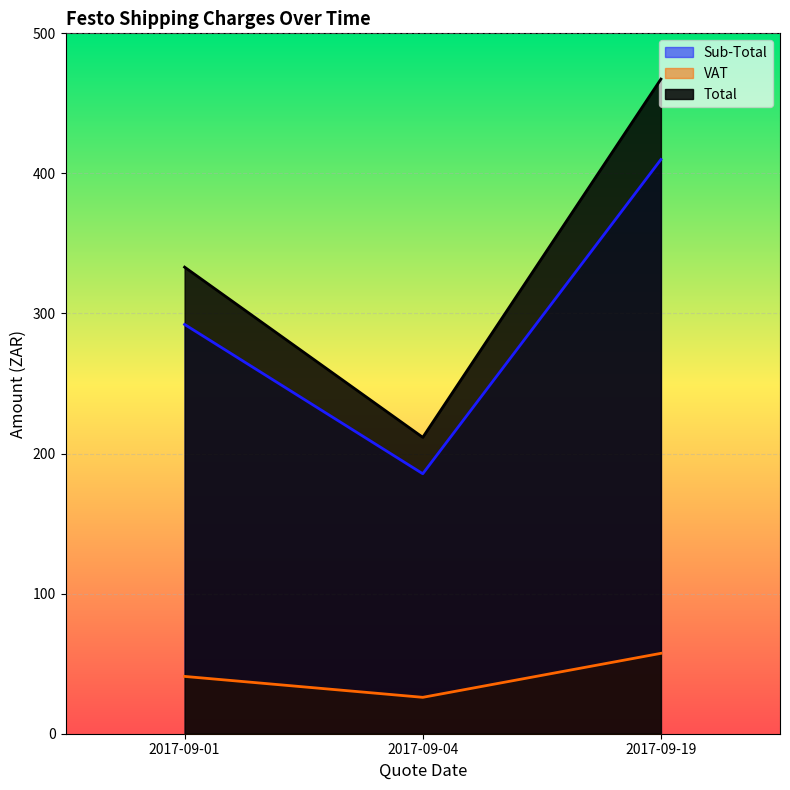

Between 2017-09-04 and 2017-09-01, which series saw the biggest shift?

Total